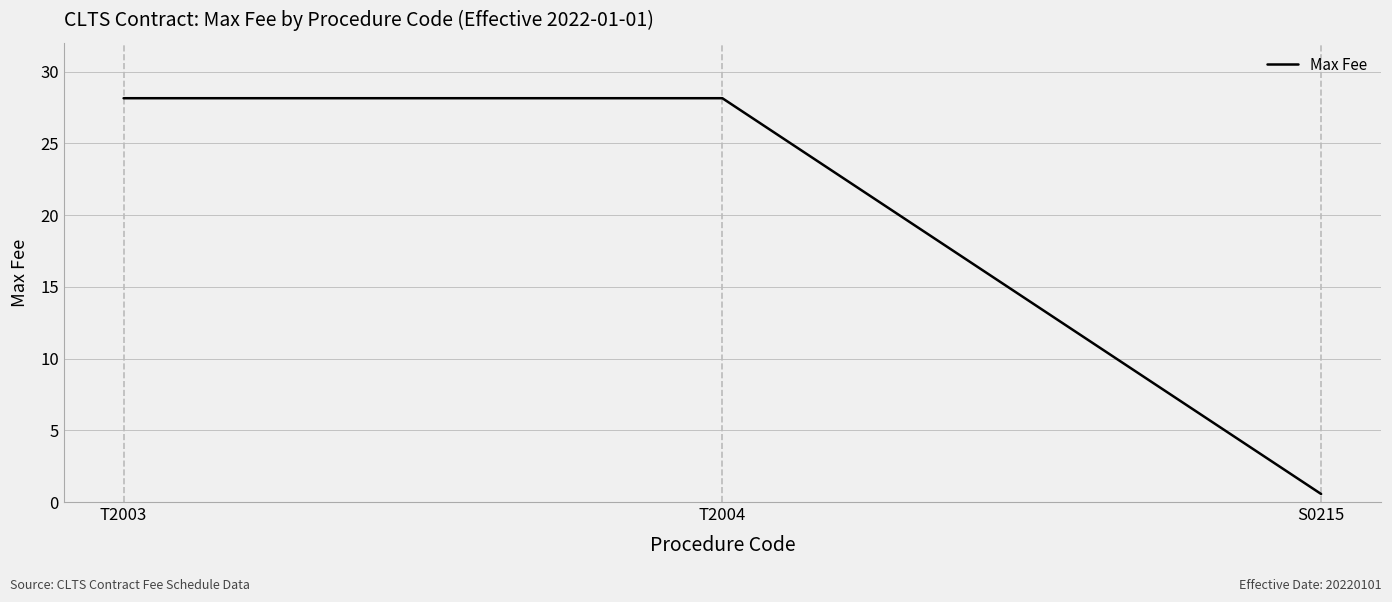

What is the difference between the maximum and minimum values?

27.6